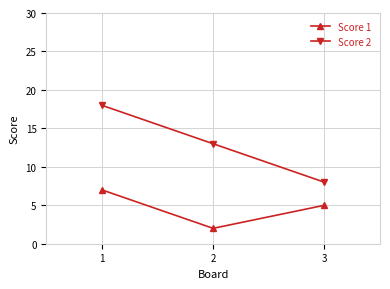

What is the value of the Score 1 point at the 2nd from the left?

2